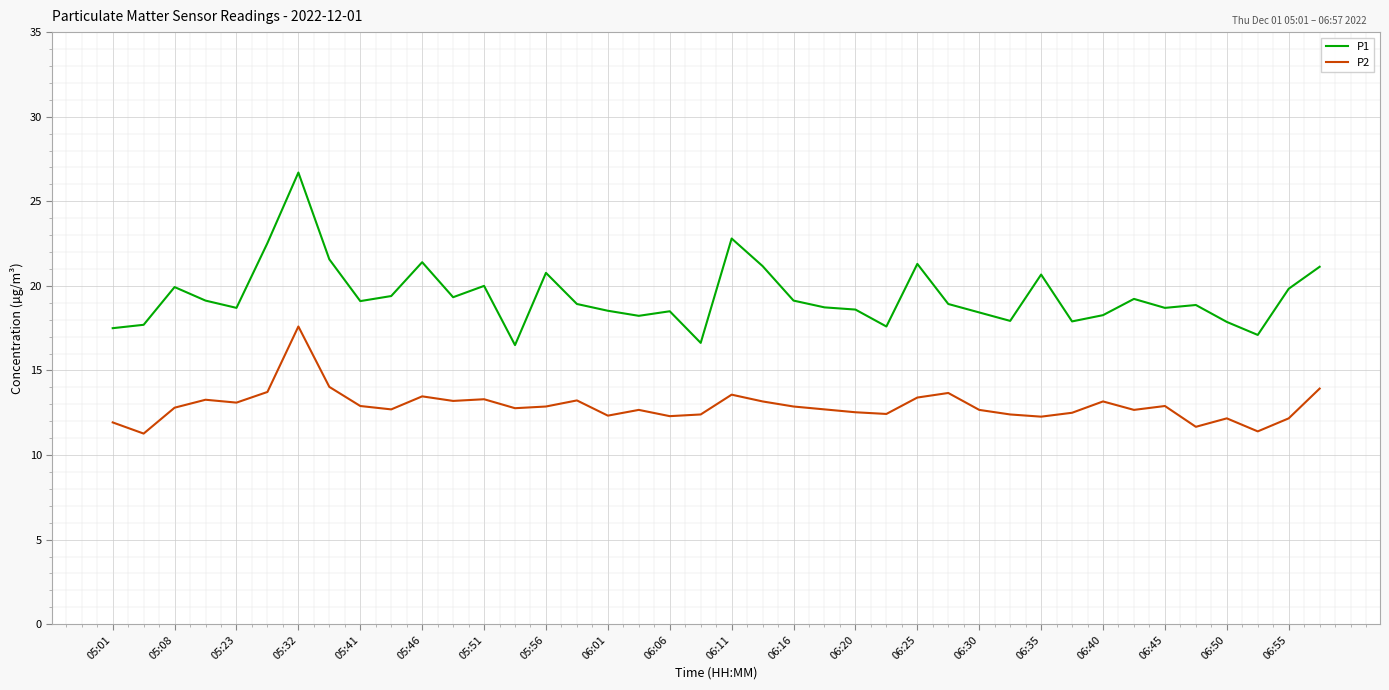

Rank the series by their average value, from highest to lowest.

P1, P2